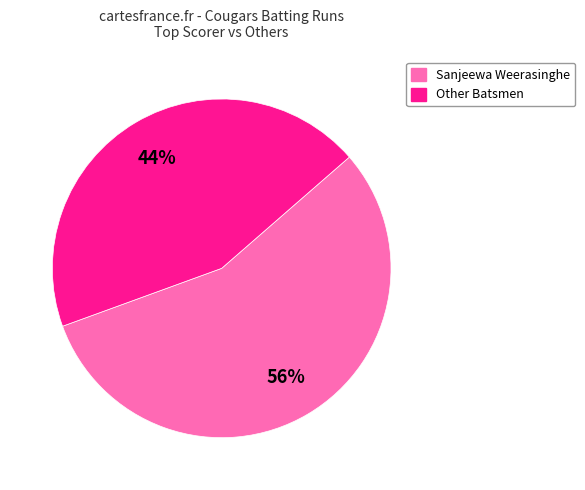

To the nearest percent, what is the average slice percentage?

50%